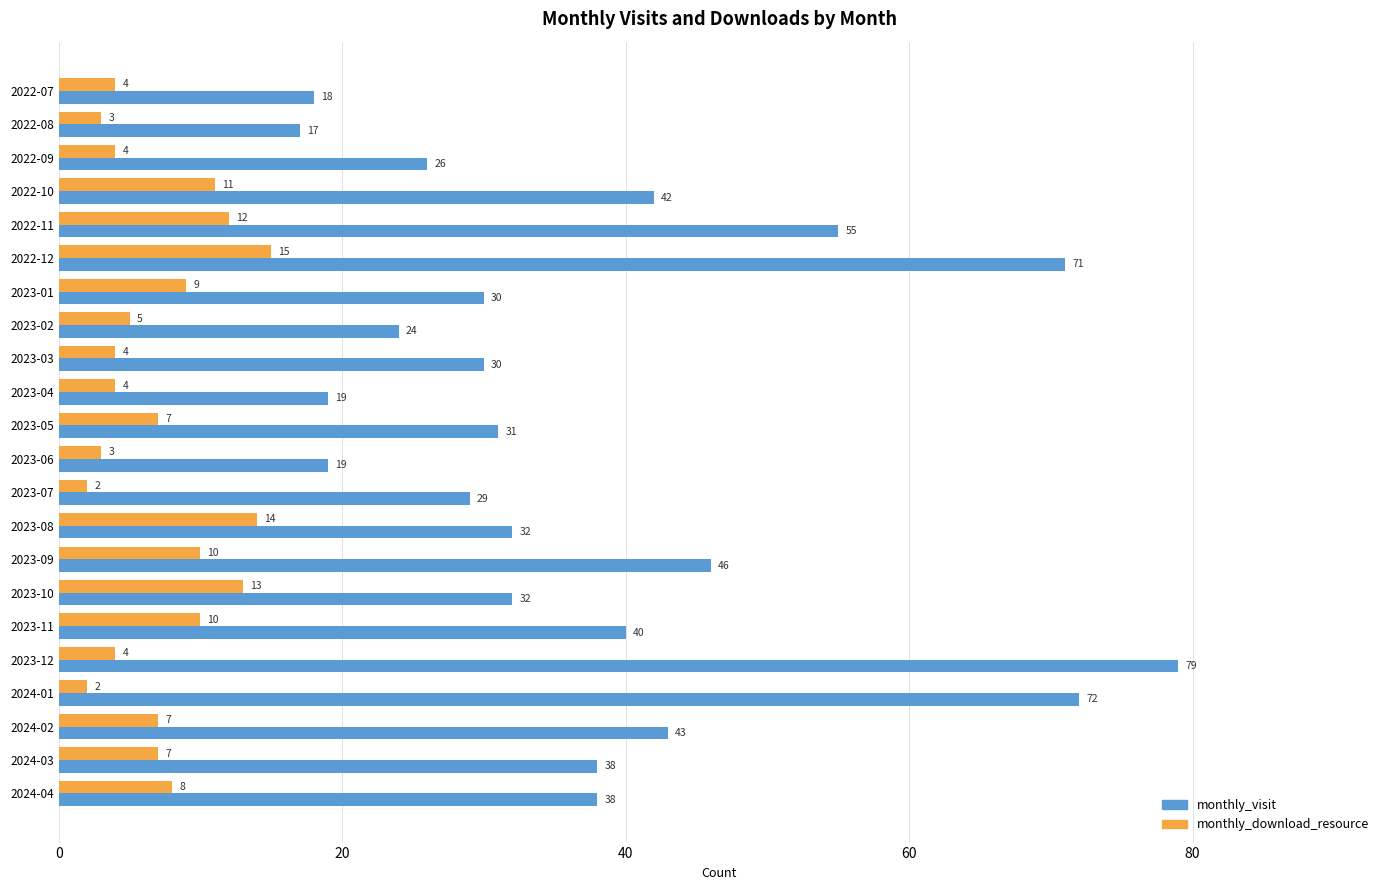

At 2023-02, list the series in order from smallest to largest.

monthly_download_resource, monthly_visit